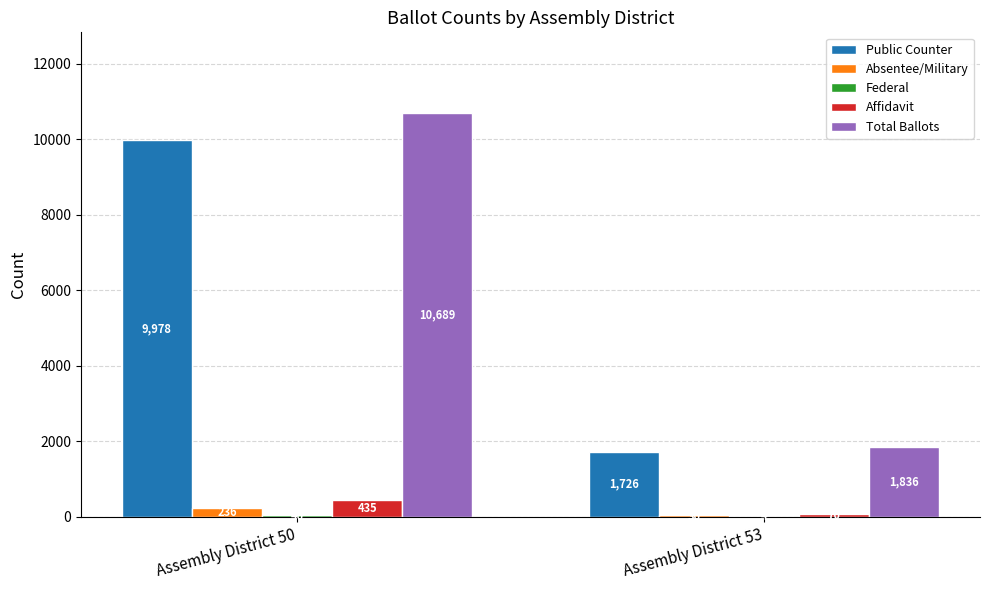

Which series changed the most between Assembly District 50 and Assembly District 53?

Total Ballots